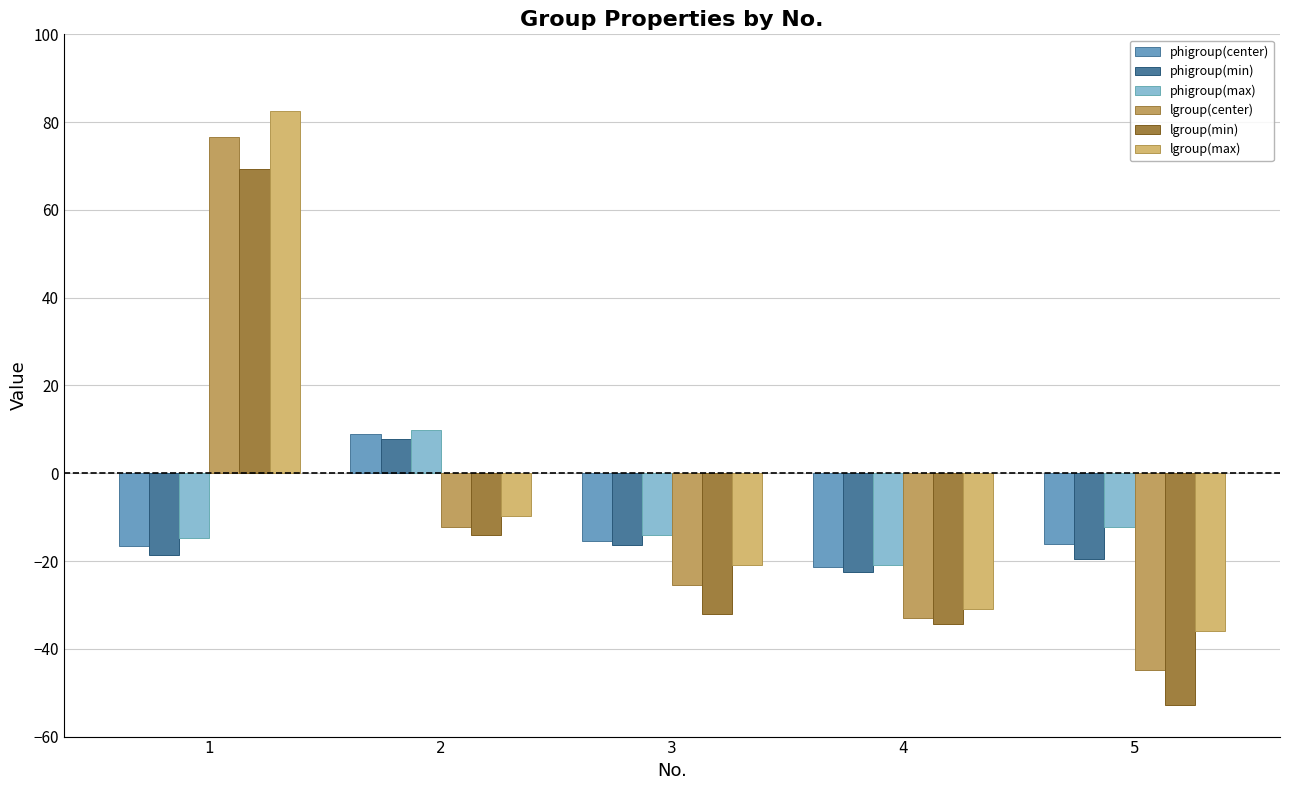

Is it true that phigroup(max) equals -29.1 at 4?

False